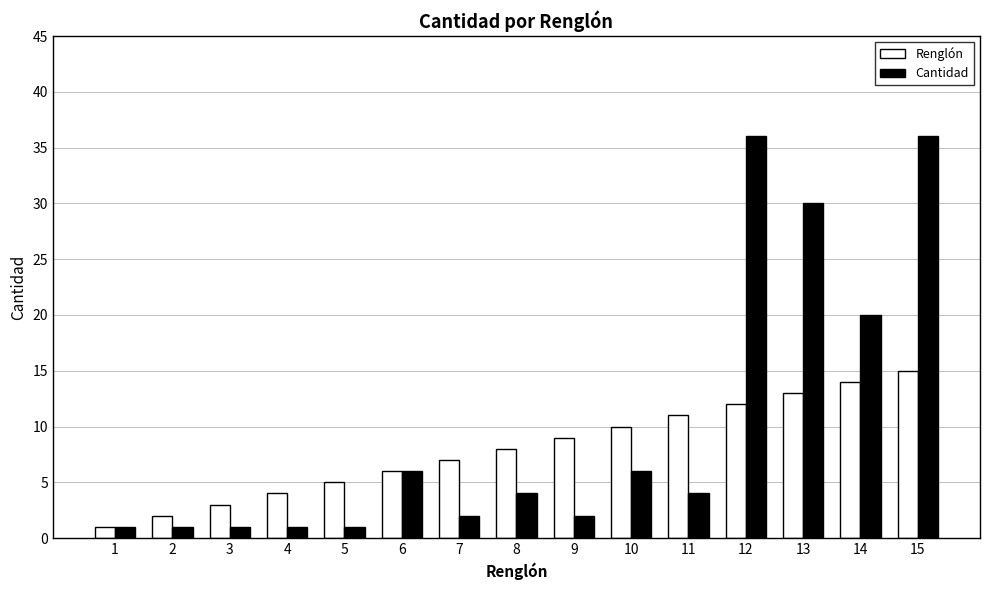

At which label is Cantidad closest to 18?

14